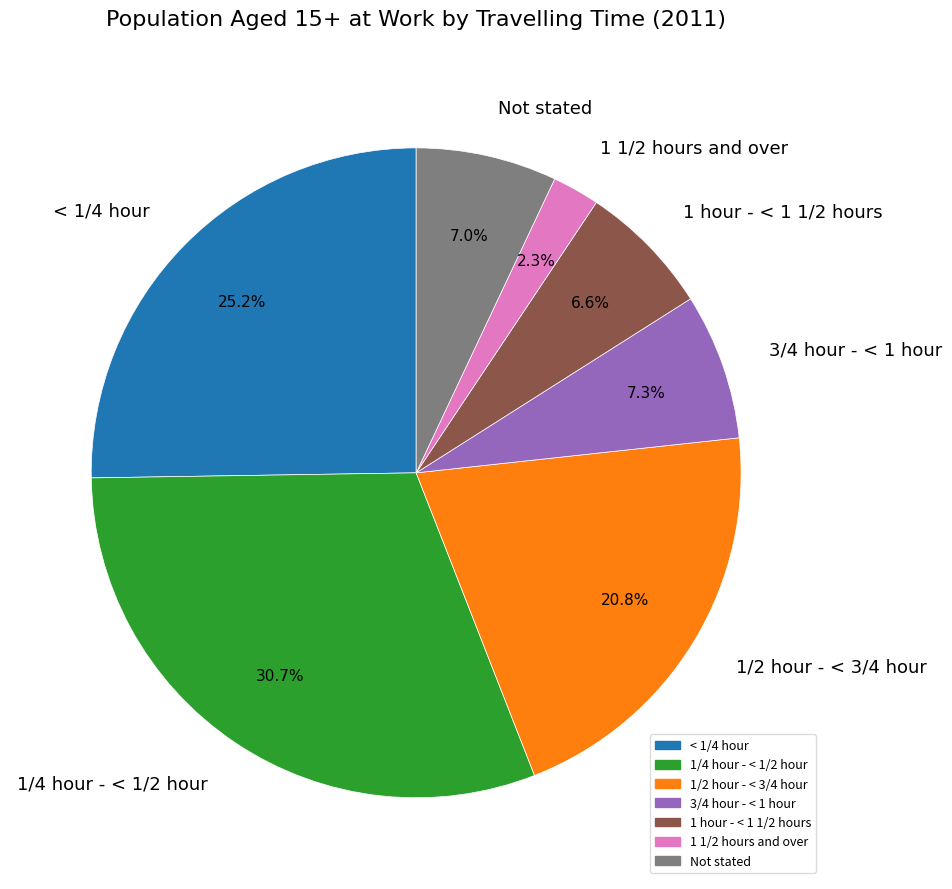

Which slice is the smallest?

1 1/2 hours and over